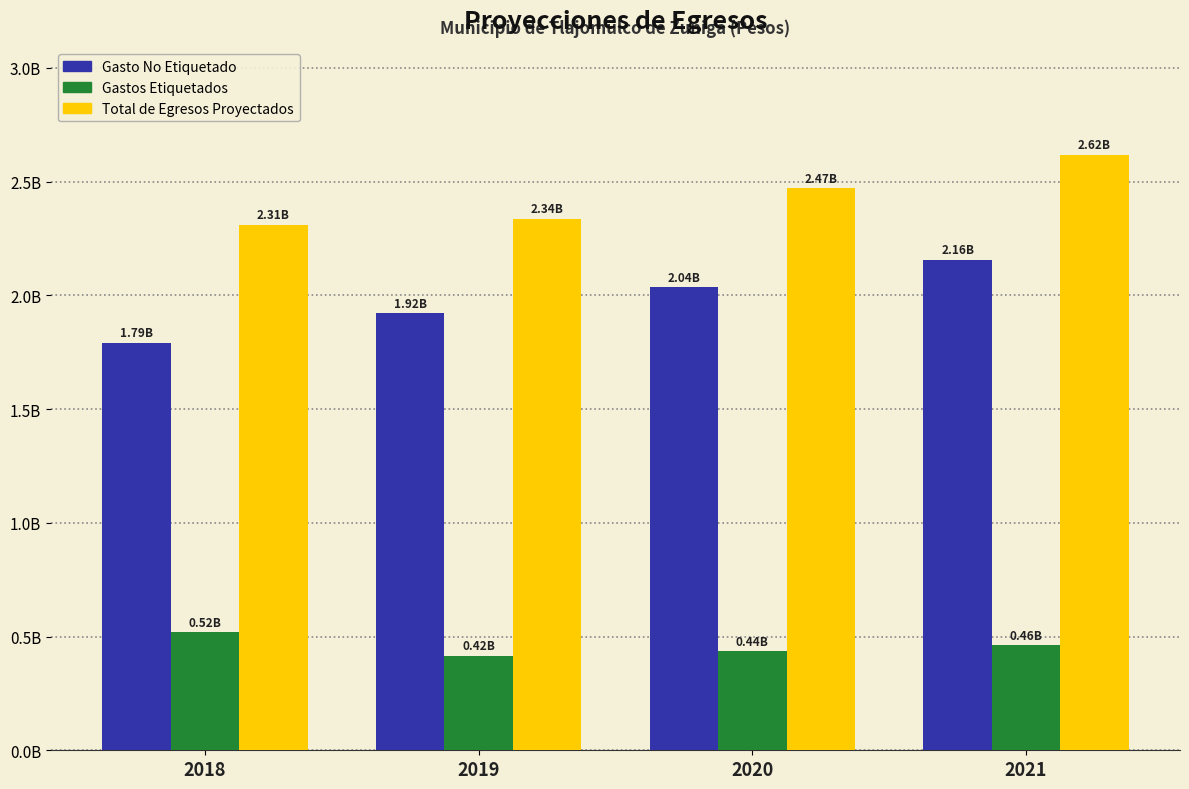

At which category is the sum across all series the highest?

2021